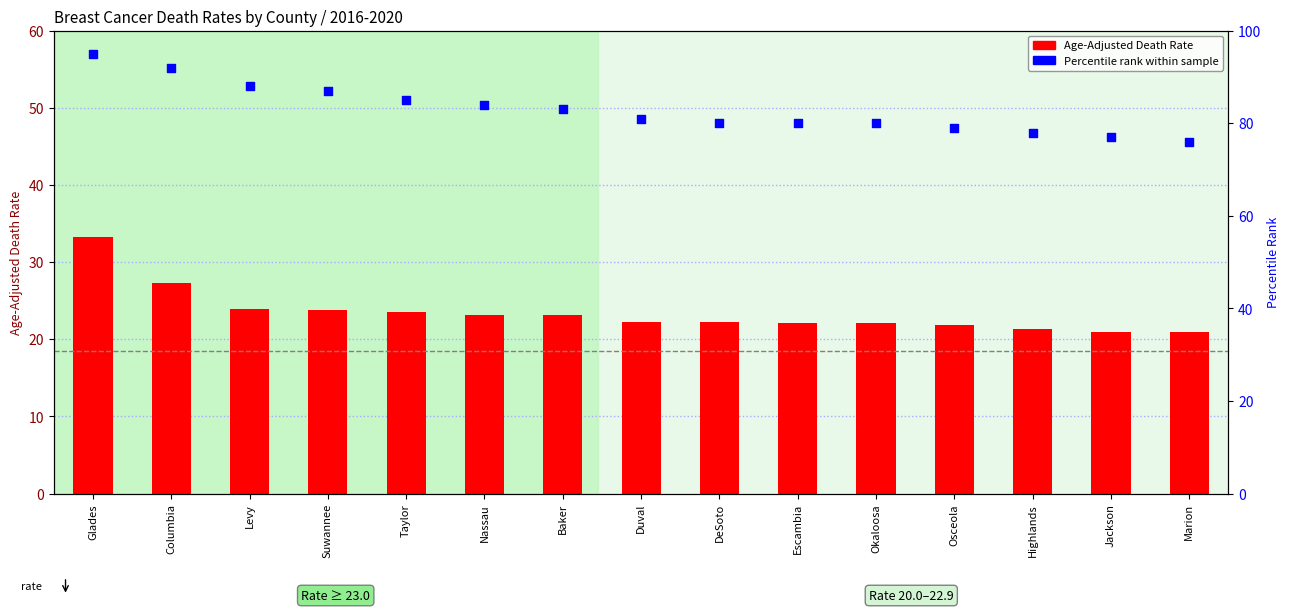

What is the total value across all series at Nassau?

107.1